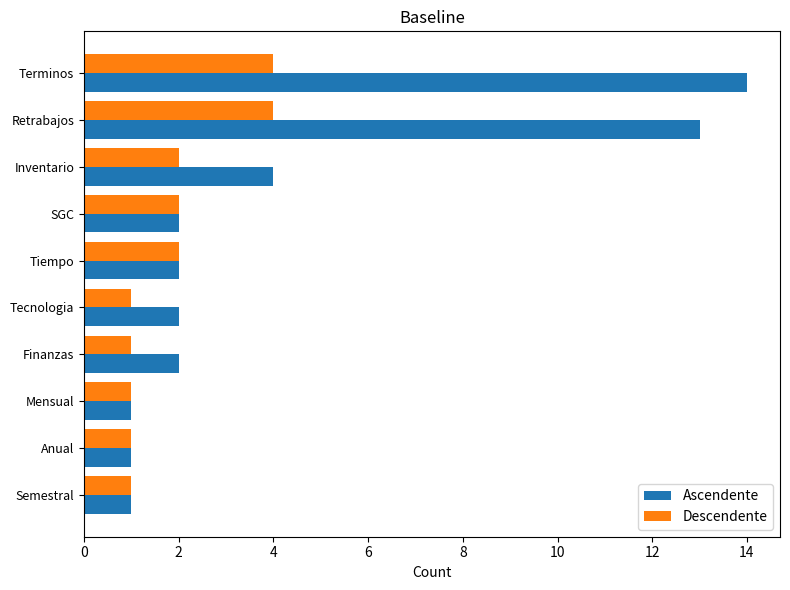

What is the sum of all Ascendente values?

42